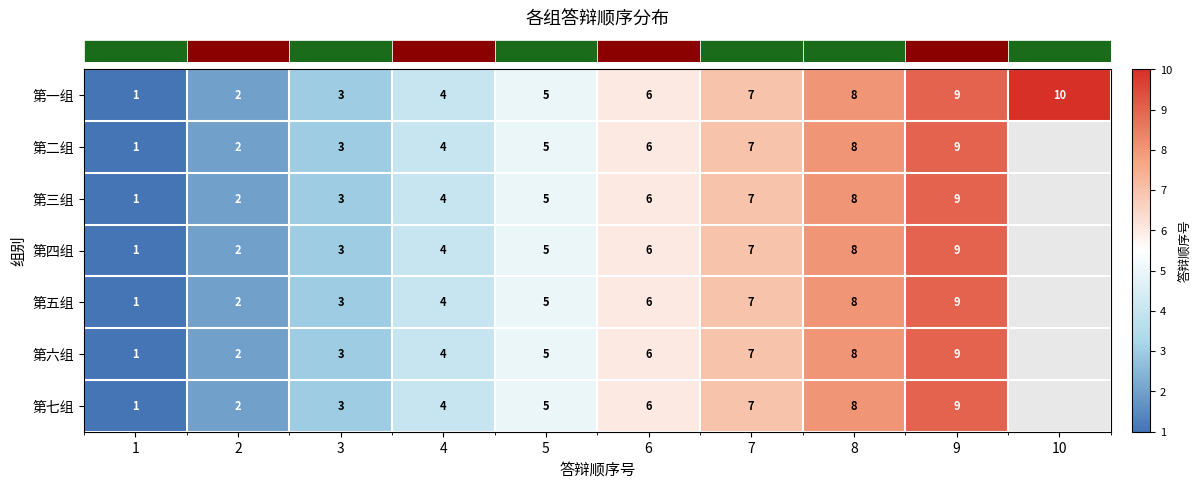

How many categories are shown in the chart?

10